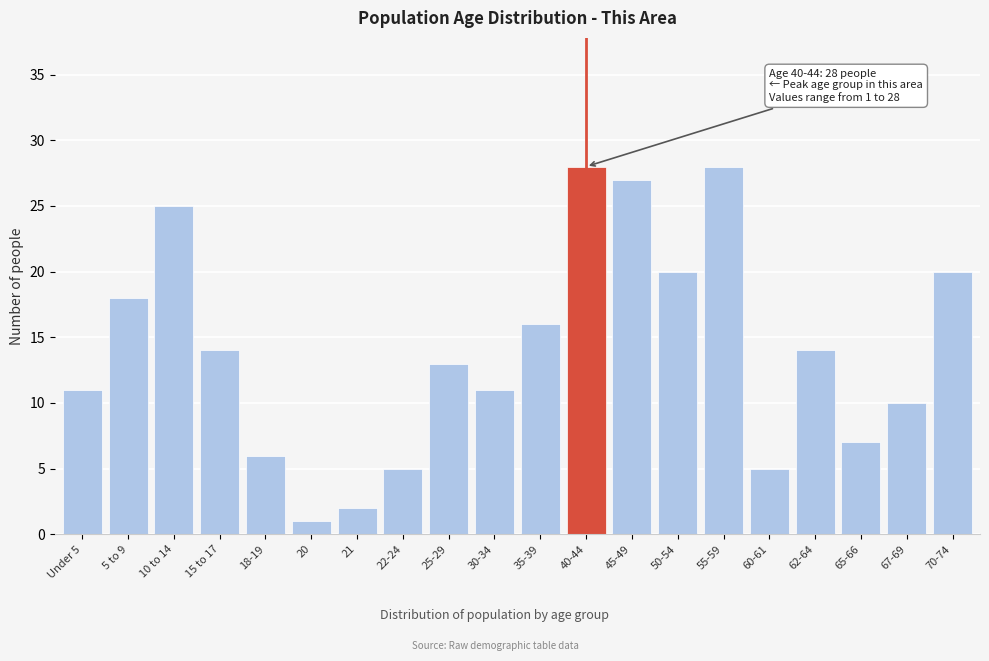

Reading right to left, list all the values displayed in this chart.

70-74=20	67-69=10	65-66=7	62-64=14	60-61=5	55-59=28	50-54=20	45-49=27	40-44=28	35-39=16	30-34=11	25-29=13	22-24=5	21=2	20=1	18-19=6	15 to 17=14	10 to 14=25	5 to 9=18	Under 5=11